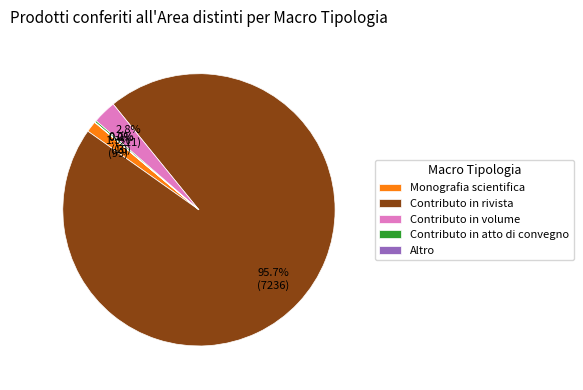

What is the majority slice?

Contributo in rivista